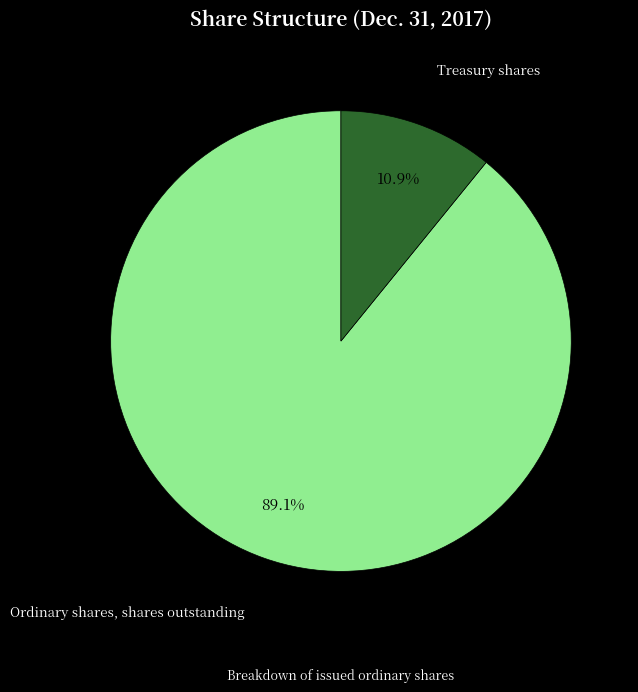

Is there a majority slice in this chart?

Yes